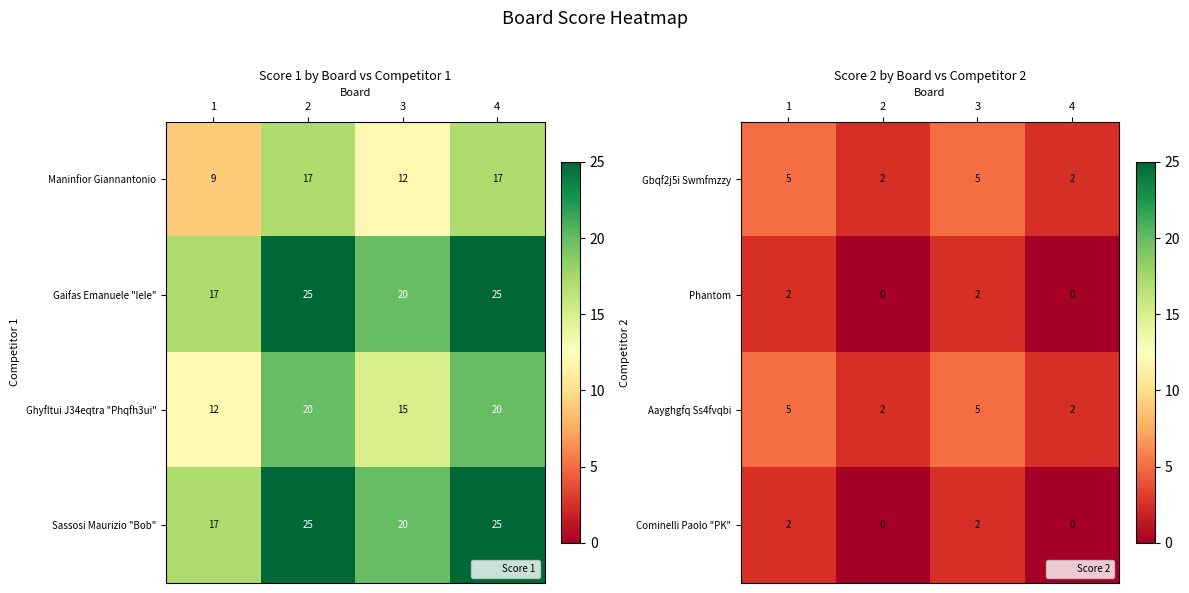

Rank the series by their maximum value, from lowest to highest.

Phantom, Cominelli Paolo "PK", Gbqf2j5i Swmfmzzy, Aayghgfq Ss4fvqbi